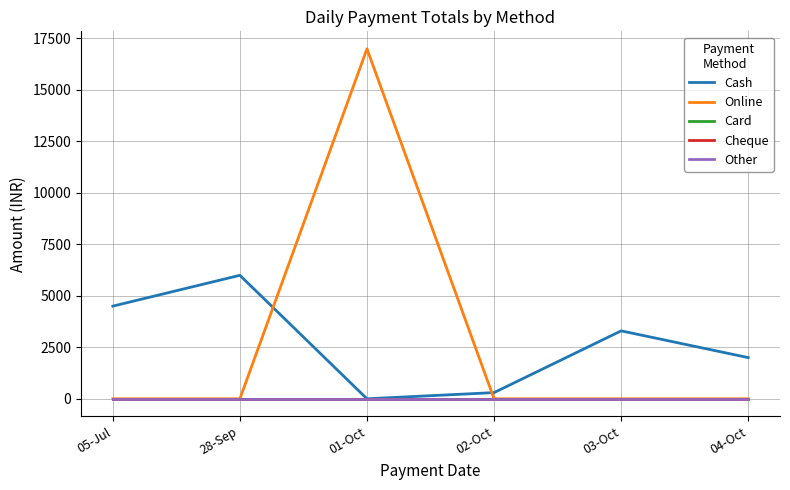

Does the chart have visible grid lines?

Yes